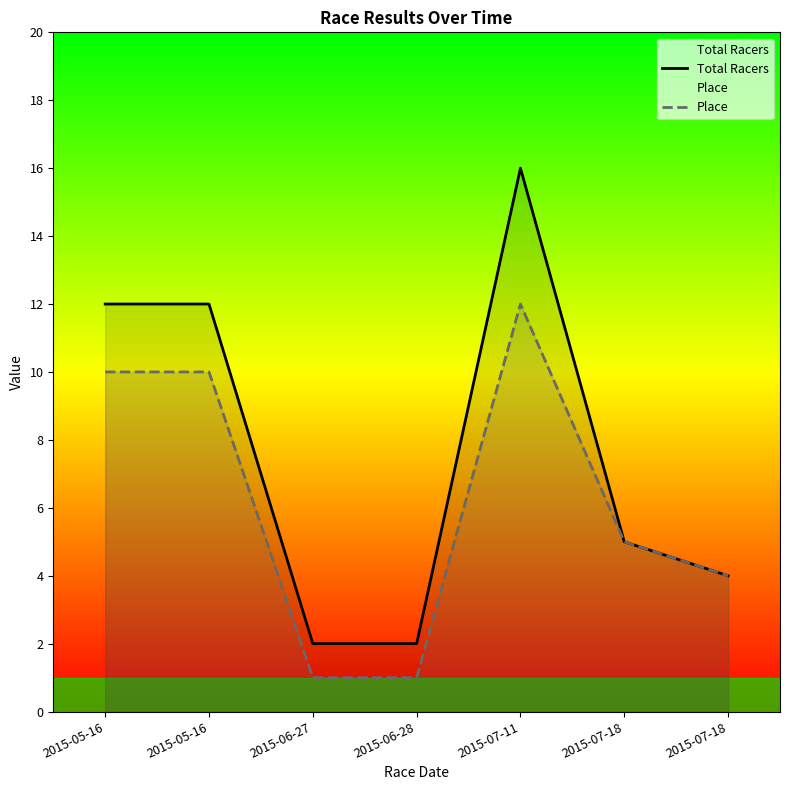

Is it true that Place equals 2 at 2015-07-18?

False